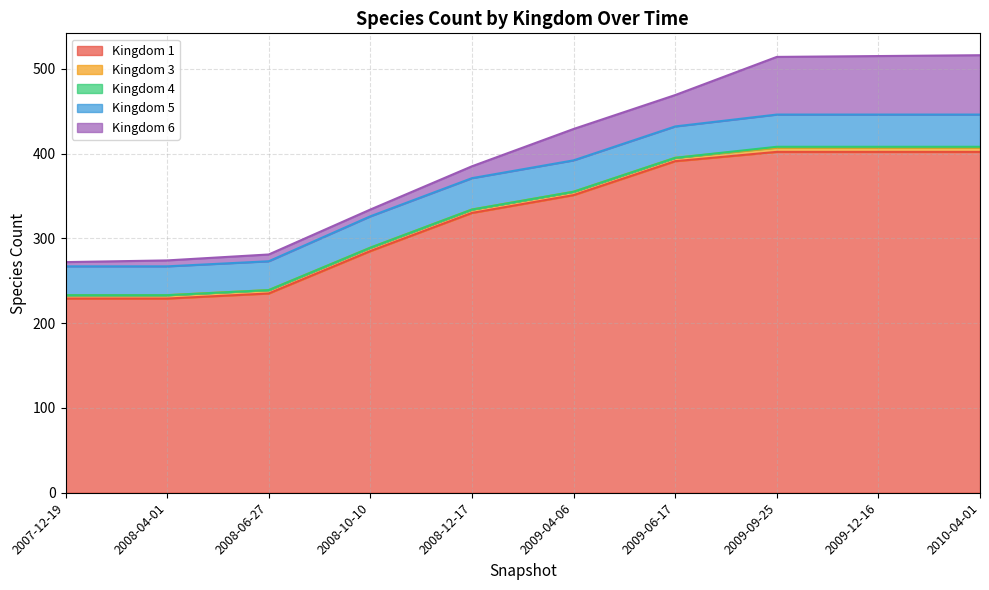

Between 2008-04-01 and 2009-04-06, which series saw the biggest shift?

Kingdom 1